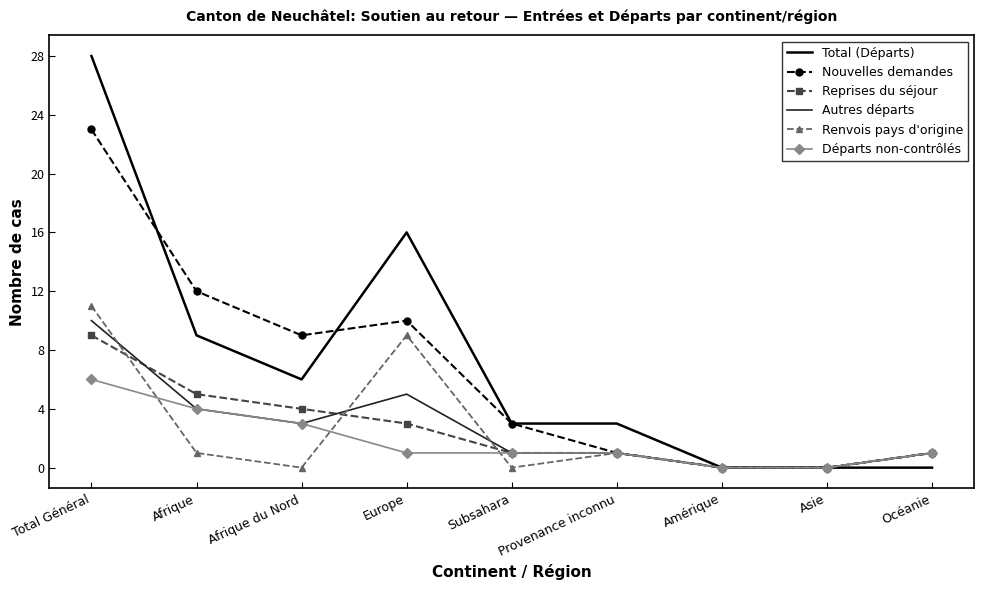

How many categories are shown in the chart?

9